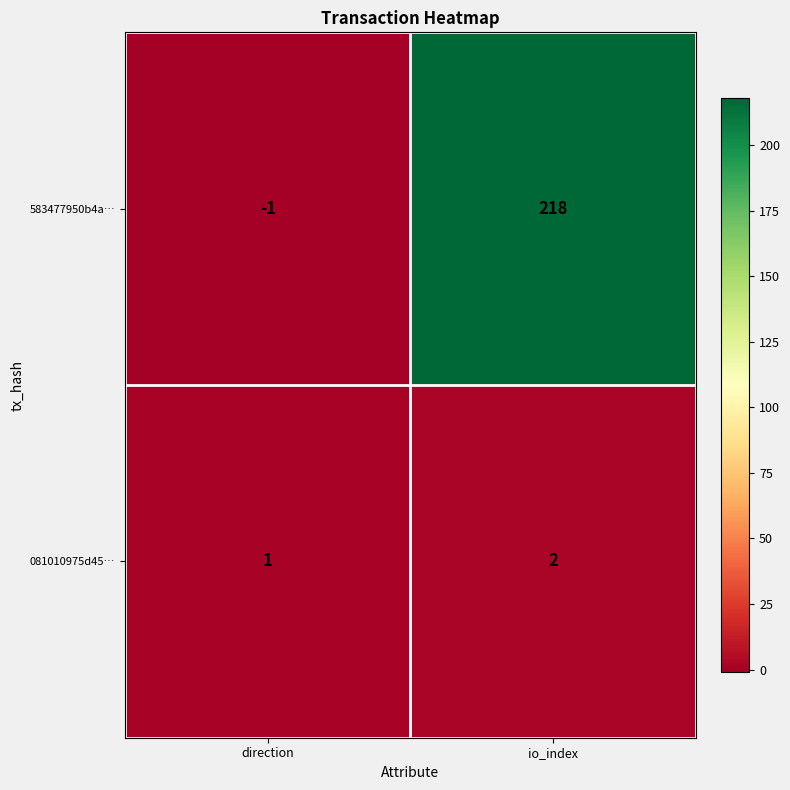

Between direction and io_index, which series saw the biggest shift?

583477950b4a…